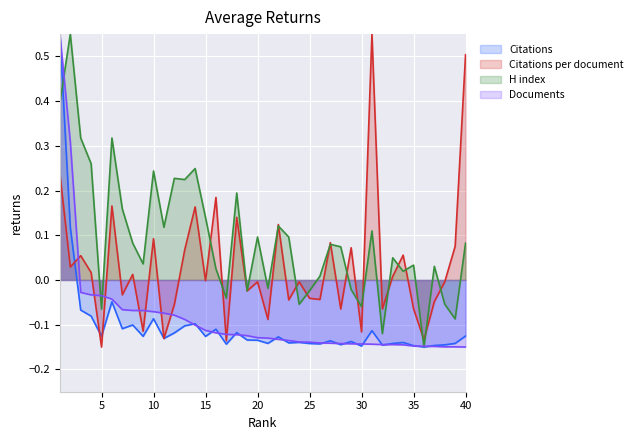

Reading left to right, what are all the values shown in this chart?

Citations: 1=0.5	2=0.1	3=-0.1	4=-0.1	5=-0.1	6=-0.0	7=-0.1	8=-0.1	9=-0.1	10=-0.1	11=-0.1	12=-0.1	13=-0.1	14=-0.1	15=-0.1	16=-0.1	17=-0.1	18=-0.1	19=-0.1	20=-0.1	21=-0.1	22=-0.1	23=-0.1	24=-0.1	25=-0.1	26=-0.1	27=-0.1	28=-0.1	29=-0.1	30=-0.1	31=-0.1	32=-0.1	33=-0.1	34=-0.1	35=-0.1	36=-0.1	37=-0.1	38=-0.1	39=-0.1	40=-0.1
Citations per document: 1=0.2	2=0.0	3=0.1	4=0.0	5=-0.1	6=0.2	7=-0.0	8=0.0	9=-0.1	10=0.1	11=-0.1	12=-0.1	13=0.1	14=0.2	15=-0.0	16=0.2	17=-0.1	18=0.1	19=-0.0	20=-0.0	21=-0.1	22=0.1	23=-0.0	24=-0.0	25=-0.0	26=-0.0	27=0.1	28=-0.1	29=0.1	30=-0.1	31=0.5	32=-0.1	33=0.0	34=0.1	35=-0.1	36=-0.1	37=-0.0	38=-0.0	39=0.1	40=0.5
H index: 1=0.4	2=0.5	3=0.3	4=0.3	5=-0.1	6=0.3	7=0.2	8=0.1	9=0.0	10=0.2	11=0.1	12=0.2	13=0.2	14=0.2	15=0.1	16=0.0	17=-0.0	18=0.2	19=-0.0	20=0.1	21=-0.0	22=0.1	23=0.1	24=-0.1	25=-0.0	26=0.0	27=0.1	28=0.1	29=-0.0	30=-0.1	31=0.1	32=-0.1	33=0.0	34=0.0	35=0.0	36=-0.1	37=0.0	38=-0.1	39=-0.1	40=0.1
Documents: 1=0.5	2=0.3	3=-0.0	4=-0.0	5=-0.0	6=-0.0	7=-0.1	8=-0.1	9=-0.1	10=-0.1	11=-0.1	12=-0.1	13=-0.1	14=-0.1	15=-0.1	16=-0.1	17=-0.1	18=-0.1	19=-0.1	20=-0.1	21=-0.1	22=-0.1	23=-0.1	24=-0.1	25=-0.1	26=-0.1	27=-0.1	28=-0.1	29=-0.1	30=-0.1	31=-0.1	32=-0.1	33=-0.1	34=-0.1	35=-0.1	36=-0.1	37=-0.1	38=-0.1	39=-0.1	40=-0.1